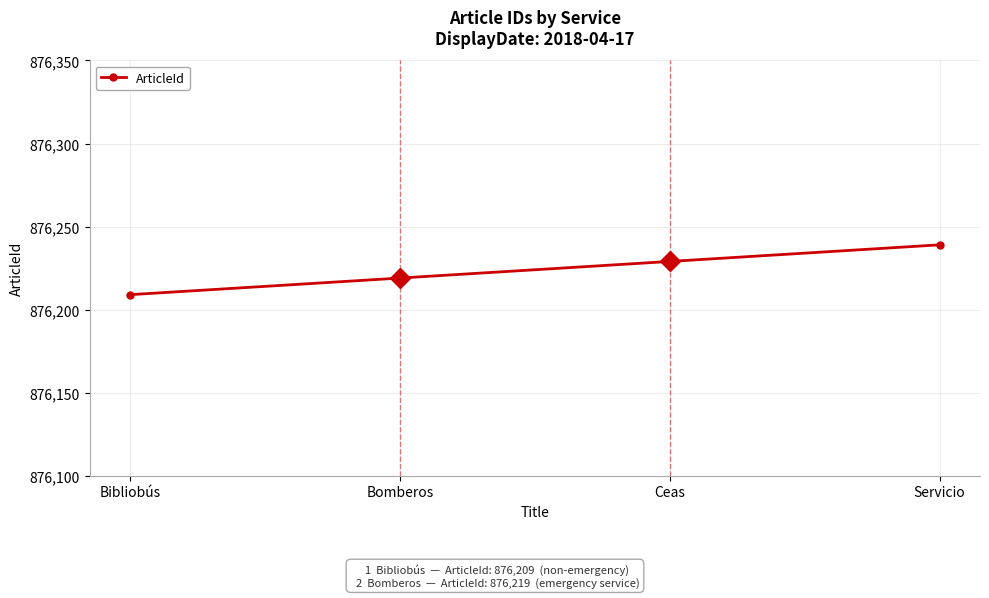

What is the minimum value shown in the chart?

876209